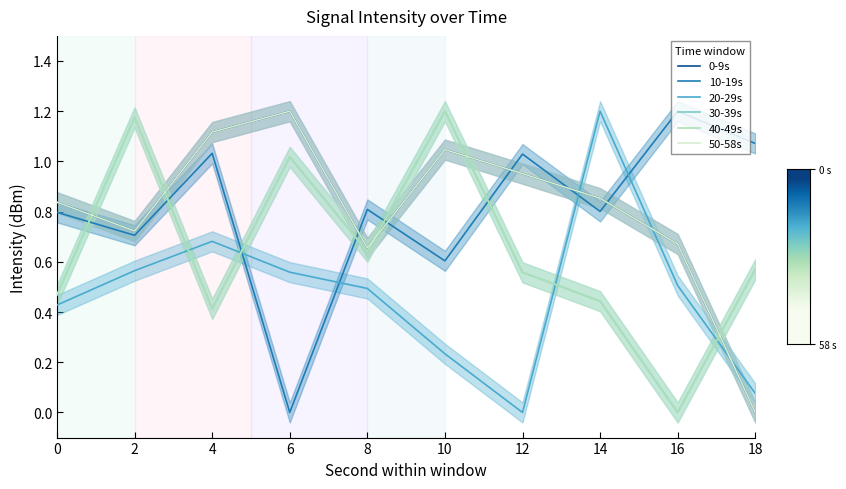

Where do 10-19s and 40-49s first cross each other?

0 and 2